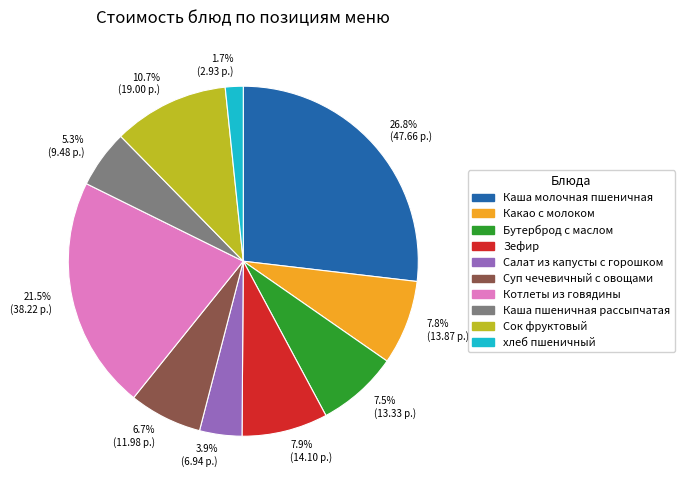

Between 10.7% (19.00 р.) and 26.8% (47.66 р.), which is larger?

26.8% (47.66 р.)